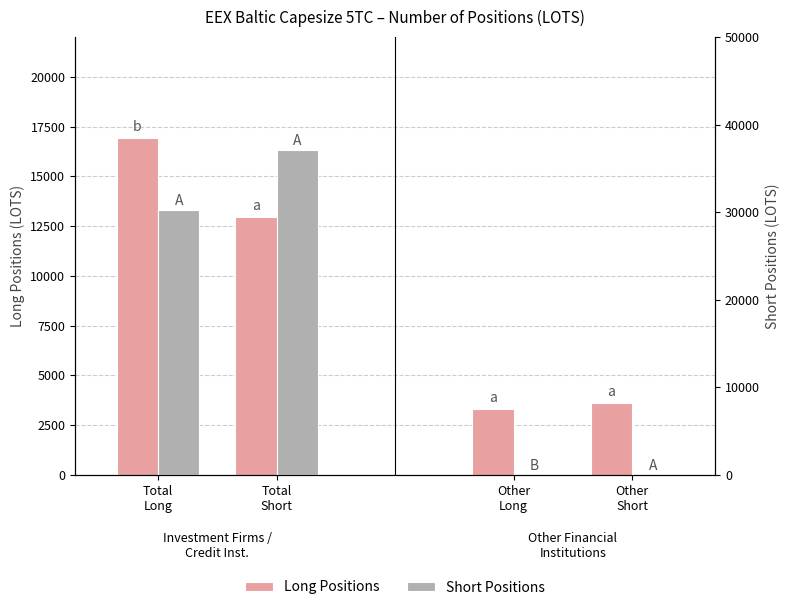

What is the label of the 1st bar from the right?

Other
Short